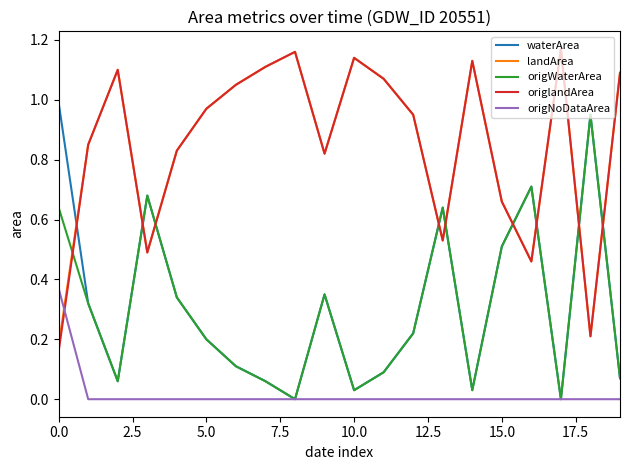

Which series ends up on top after the final intersection of origWaterArea and origlandArea?

origlandArea